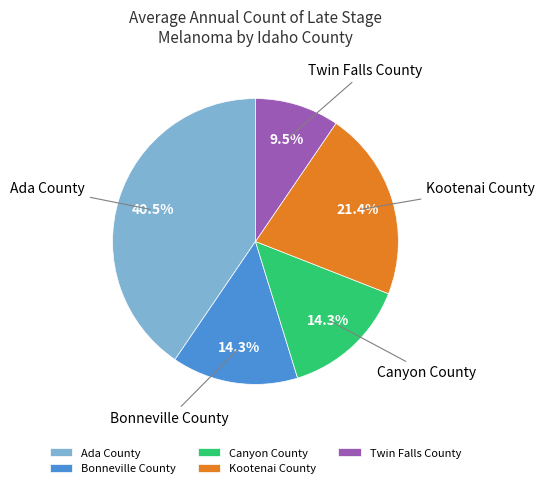

To the nearest percent, what portion does Bonneville County represent?

14%